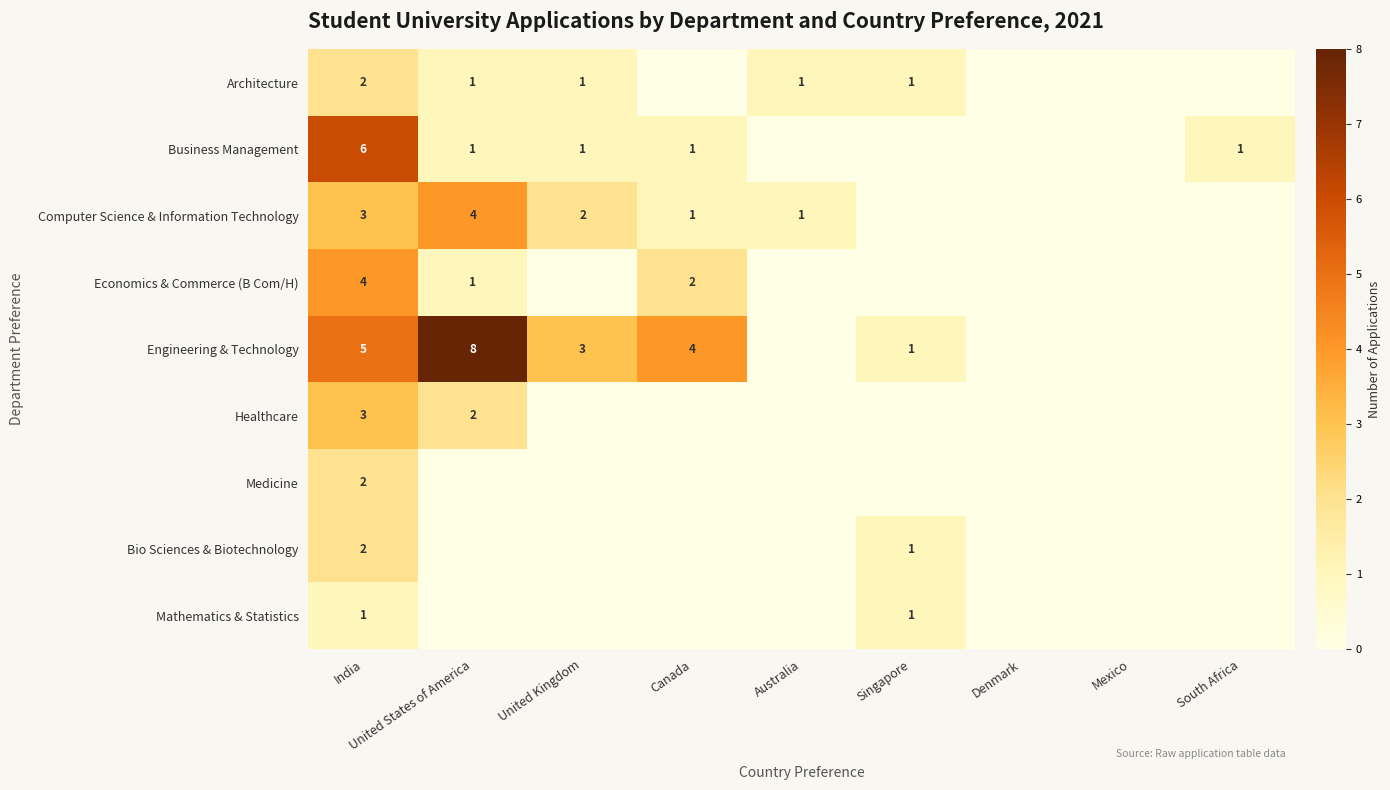

What is the difference between the Economics & Commerce (B Com/H) values at Canada and United States of America?

1